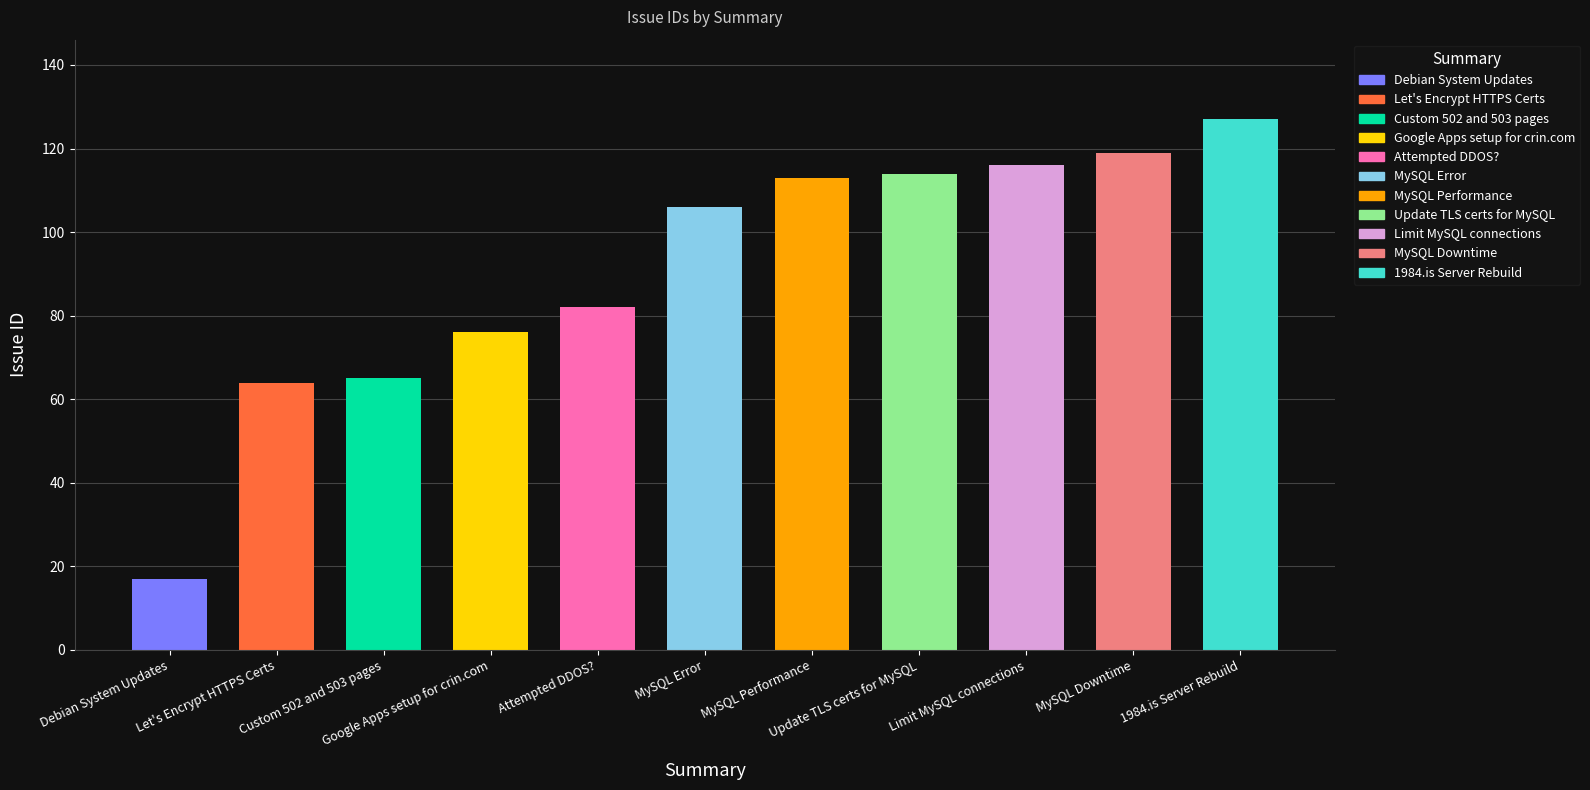

What is the difference between the maximum and minimum values?

110